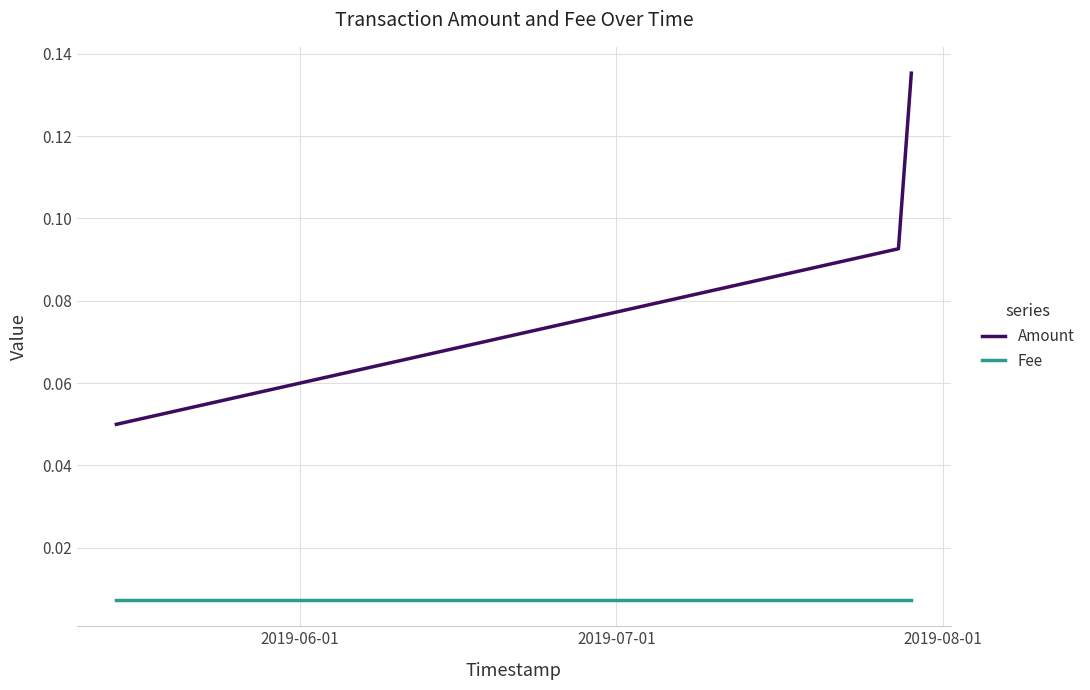

At how many categories does at least one series exceed 0?

3